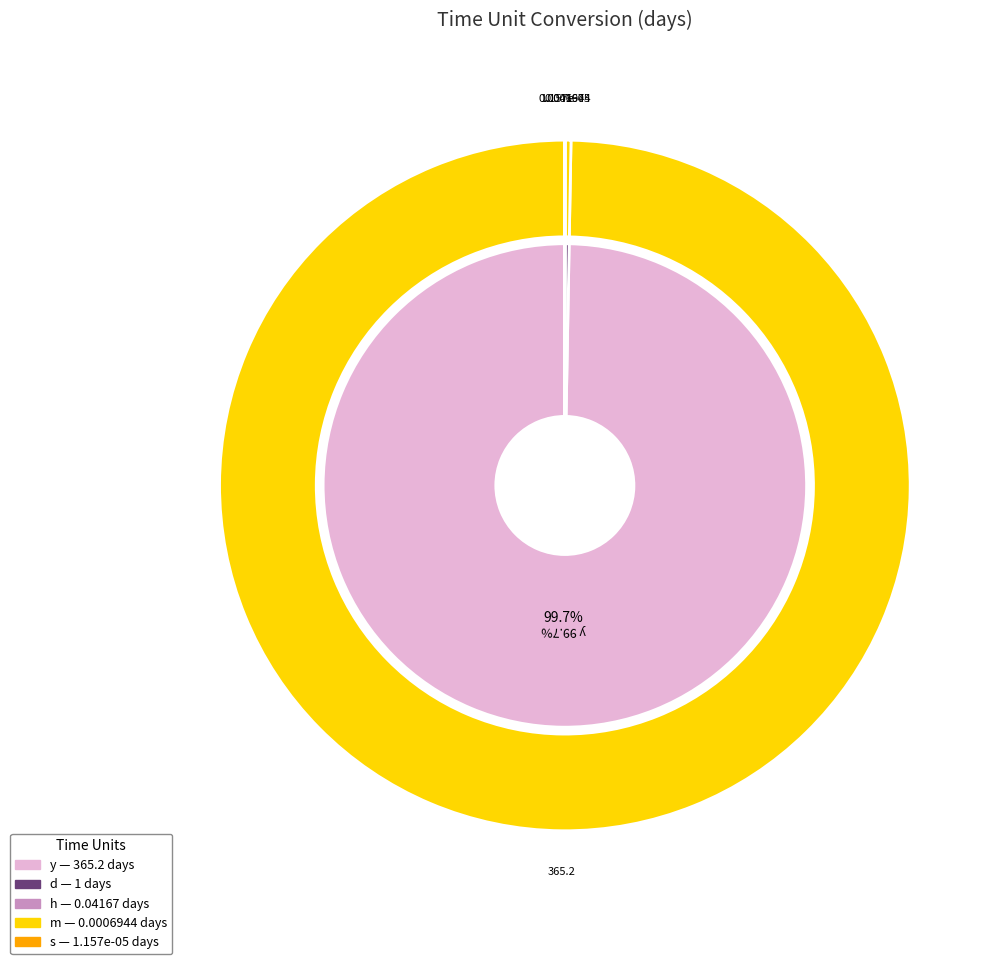

What is the change in value from y to s?

-365.2